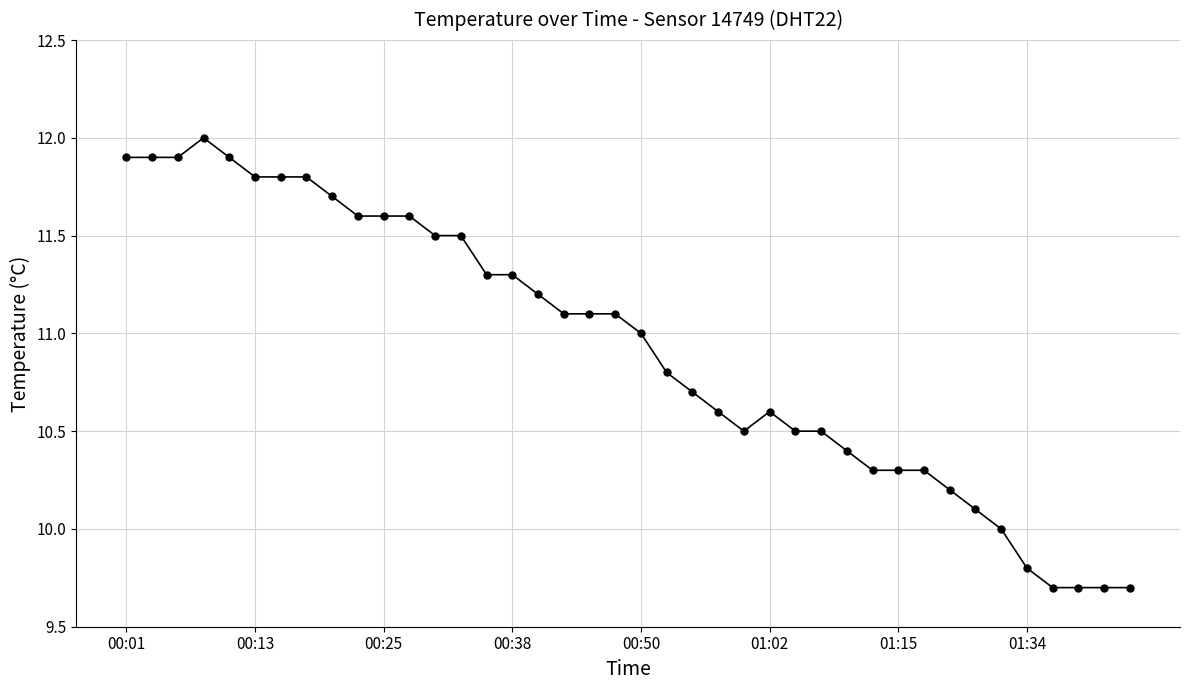

What is the value of the 9th point from the left?

11.7